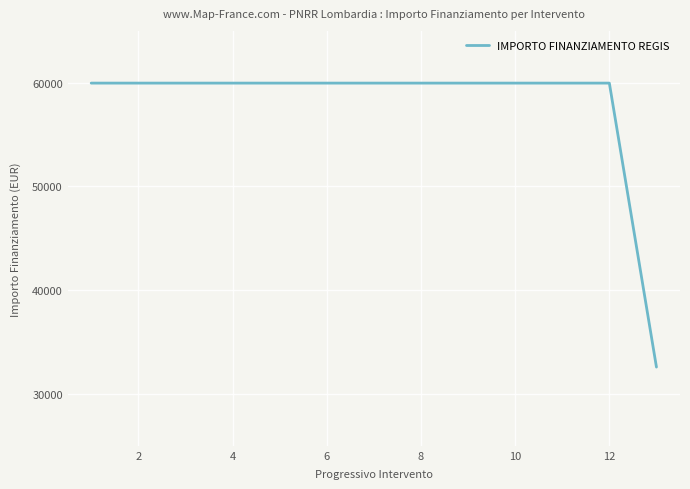

What is the maximum value shown in the chart?

59966